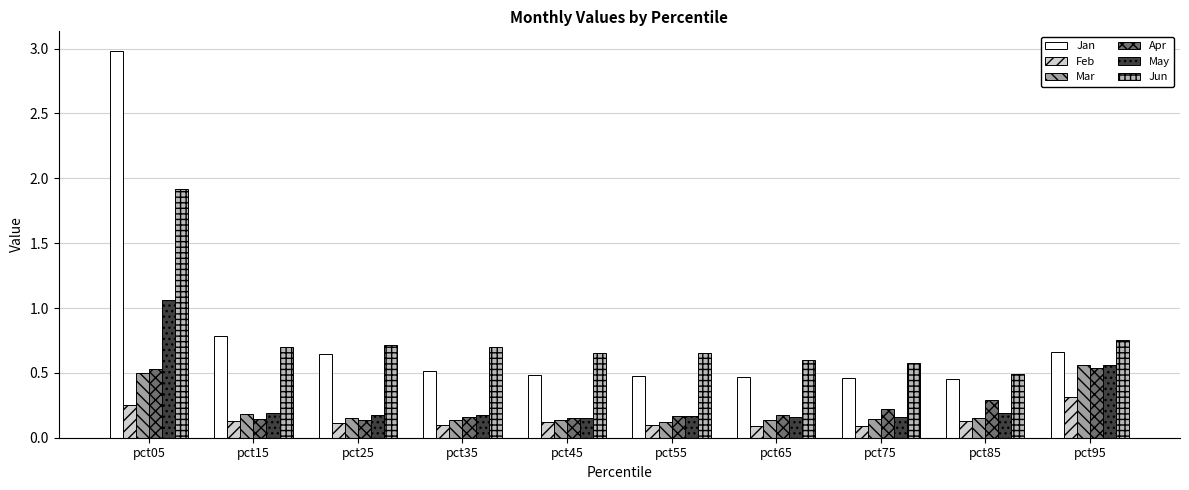

At which label does May reach its peak?

pct05